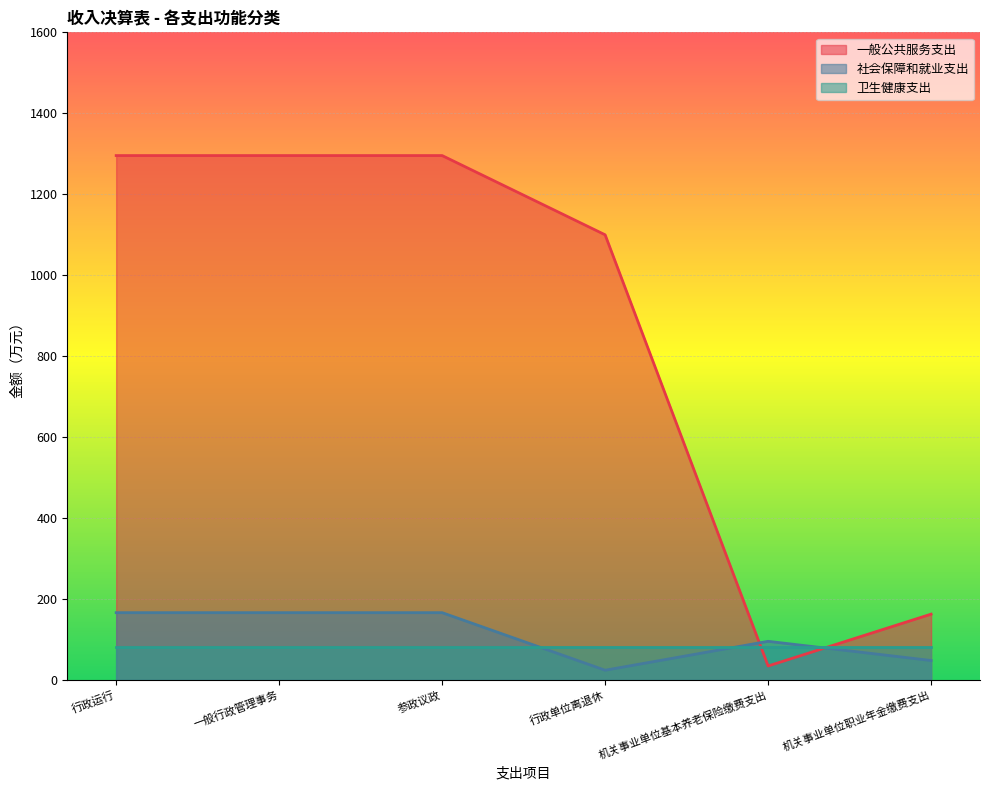

At how many categories does at least one series exceed 73?

6